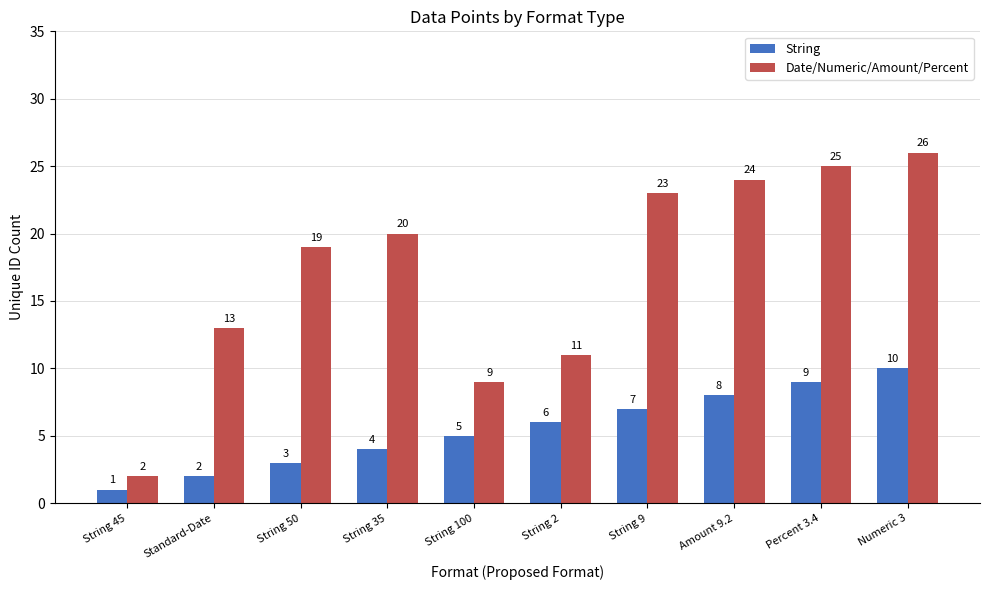

What is the average value of the String series?

6